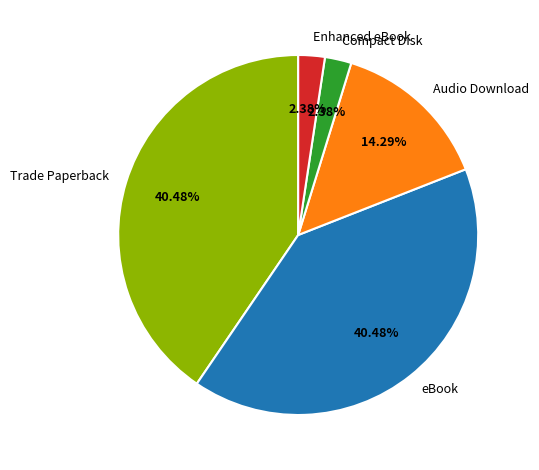

How many slices are in this pie chart?

5